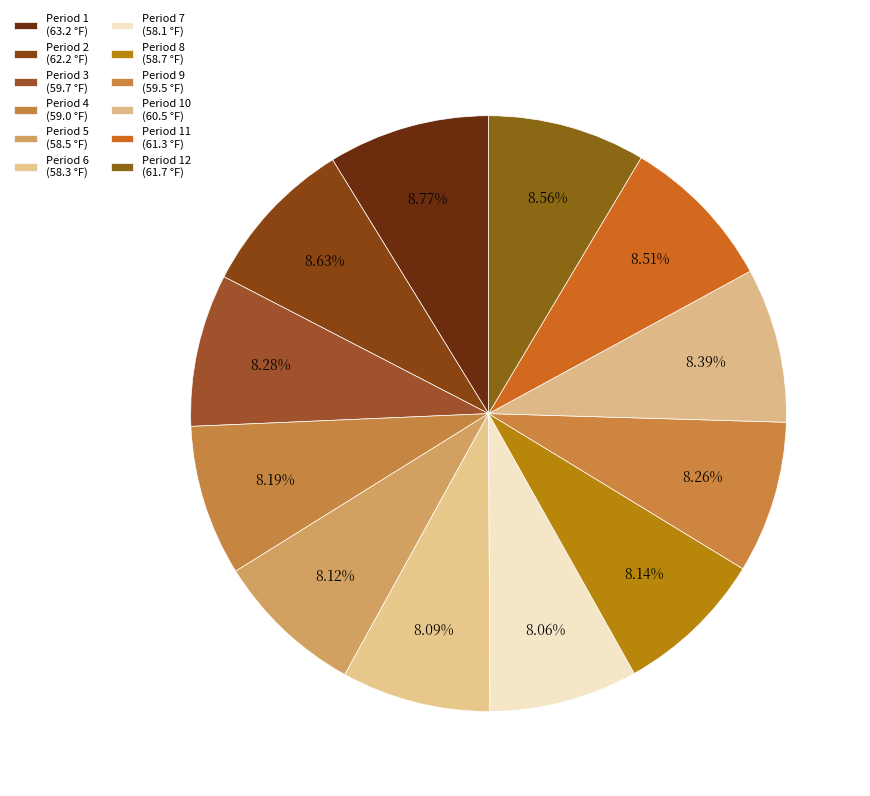

Is there any slice that represents more than half of the pie?

No